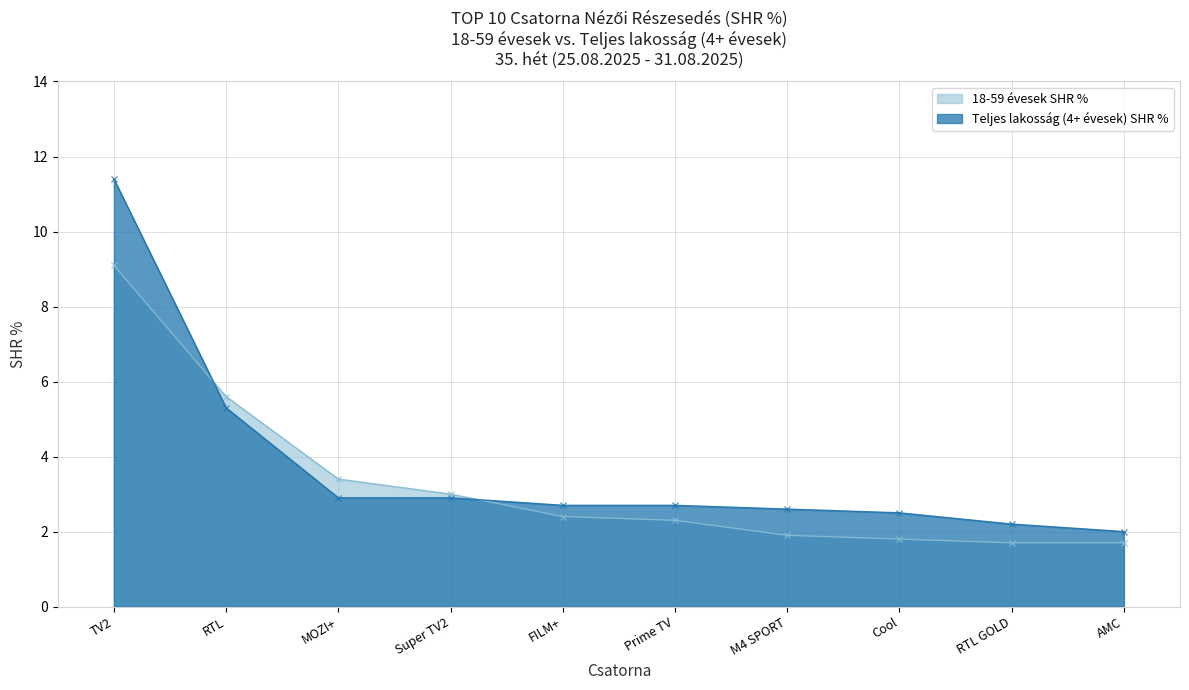

How many times do Teljes lakosság (4+ évesek) SHR % and 18-59 évesek SHR % cross each other?

2